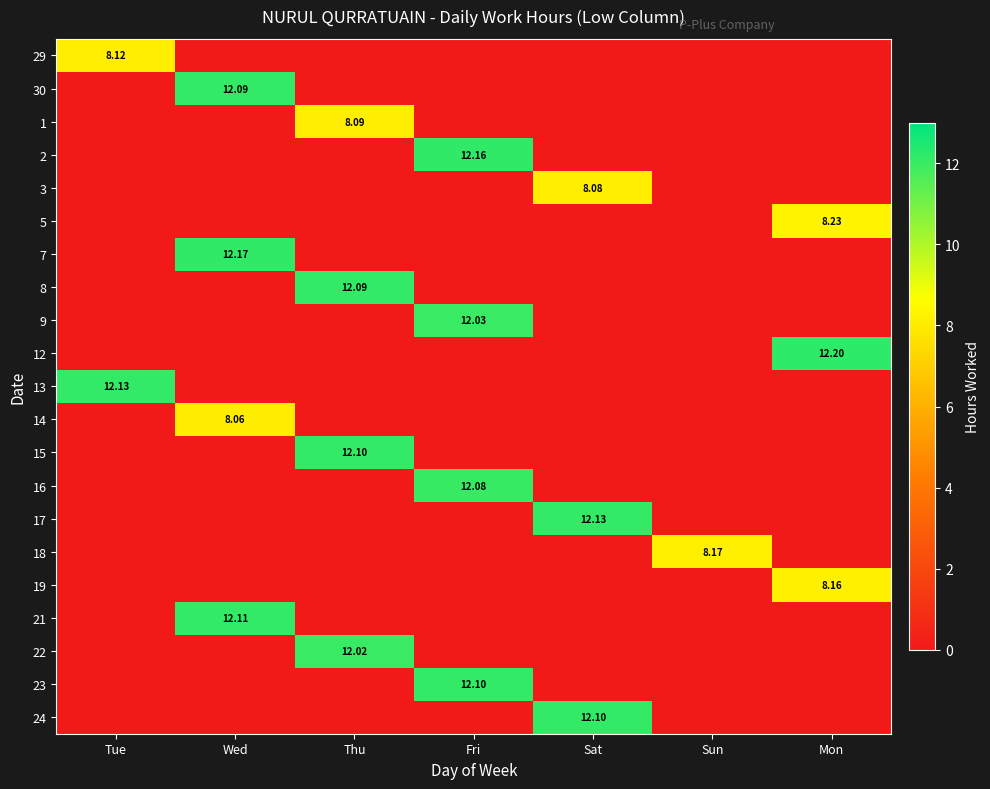

Between Tue and Wed, which is larger?

Tue